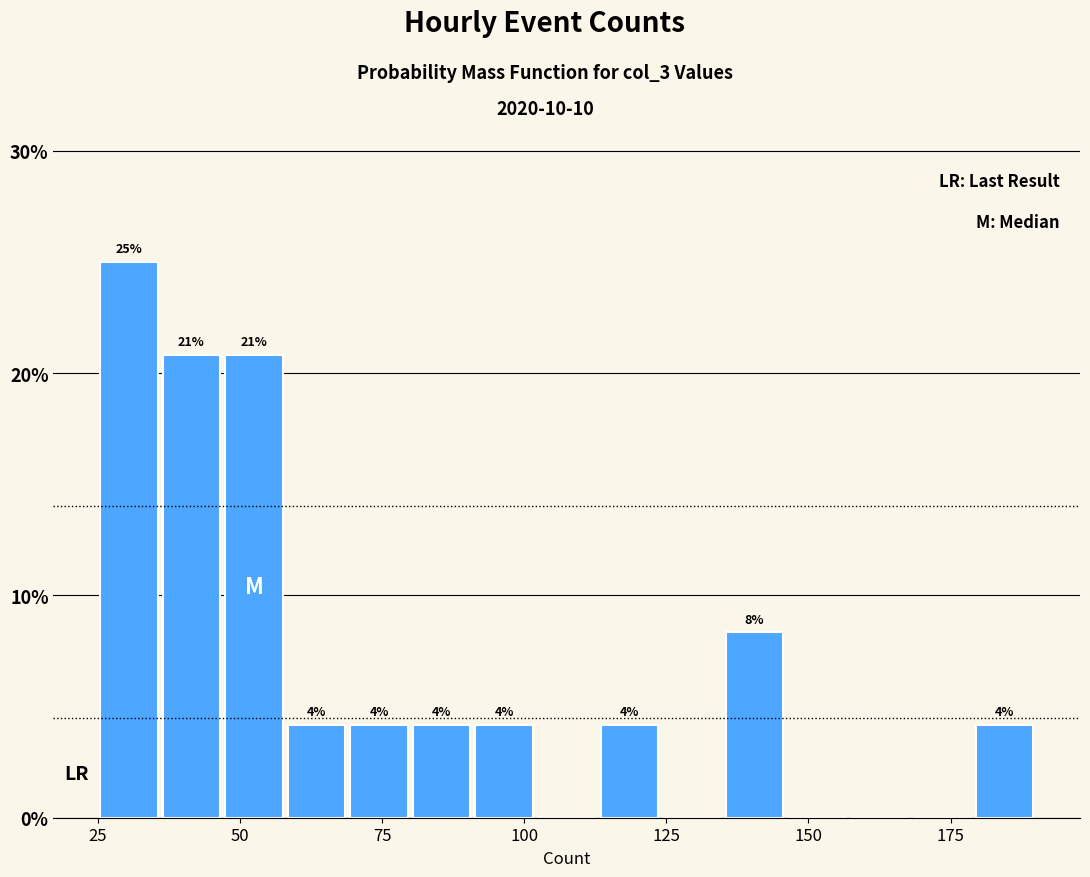

Read against the x-axis, roughly where is the centre of the tallest bar?

30